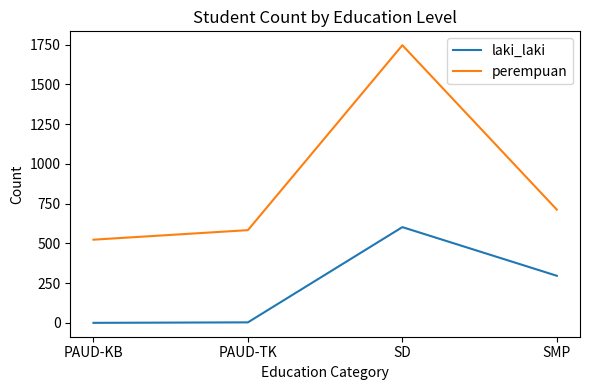

At which category is the sum across all series the highest?

SD